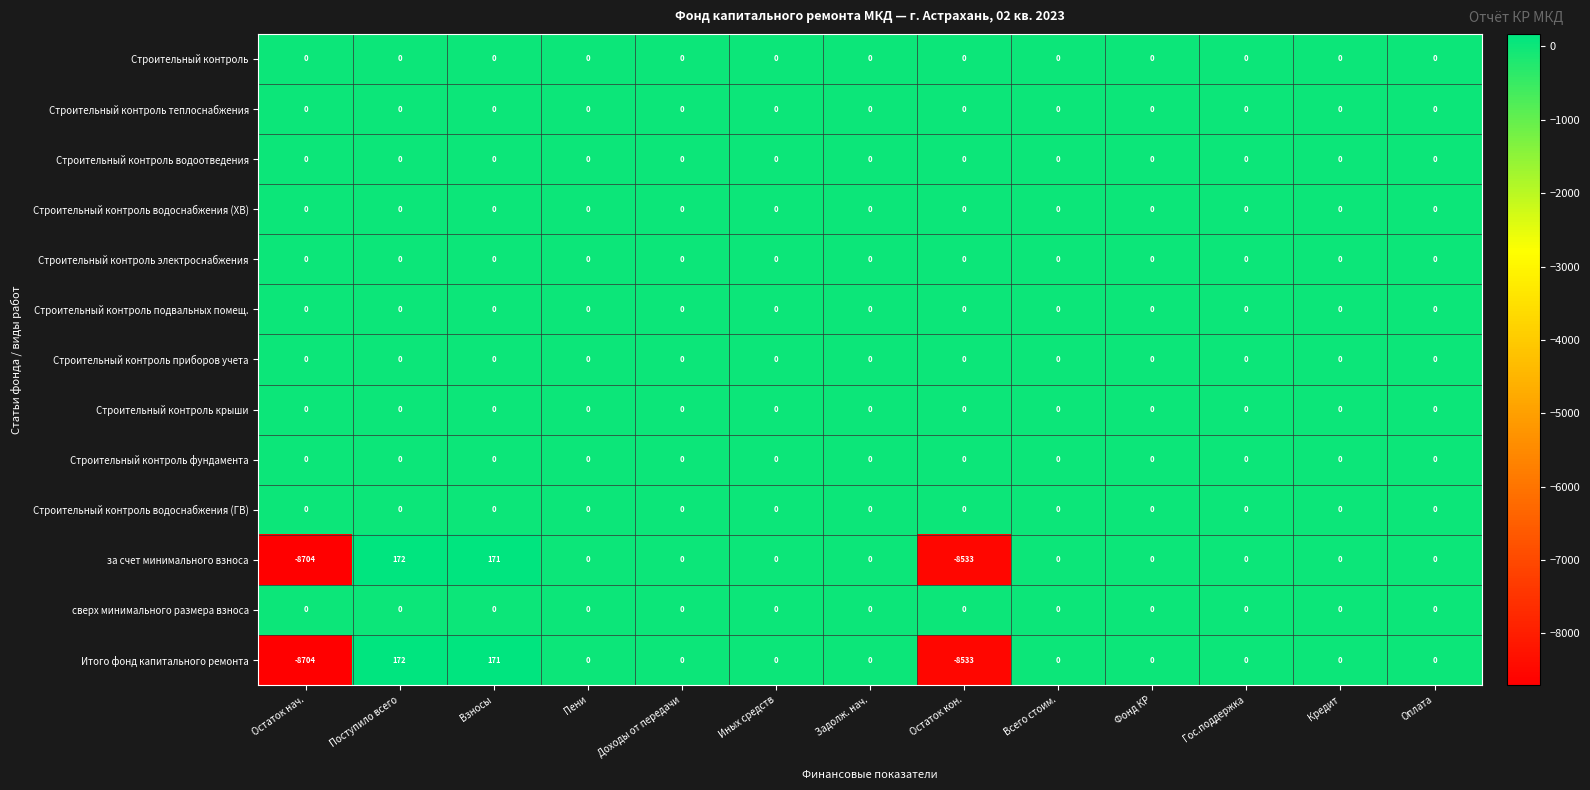

Where does the Итого фонд капитального ремонта series first go above 0?

Поступило всего